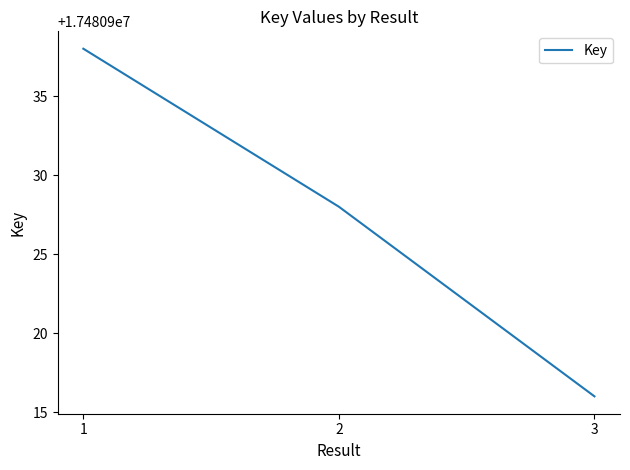

List the labels in order of value, largest first.

1, 2, 3